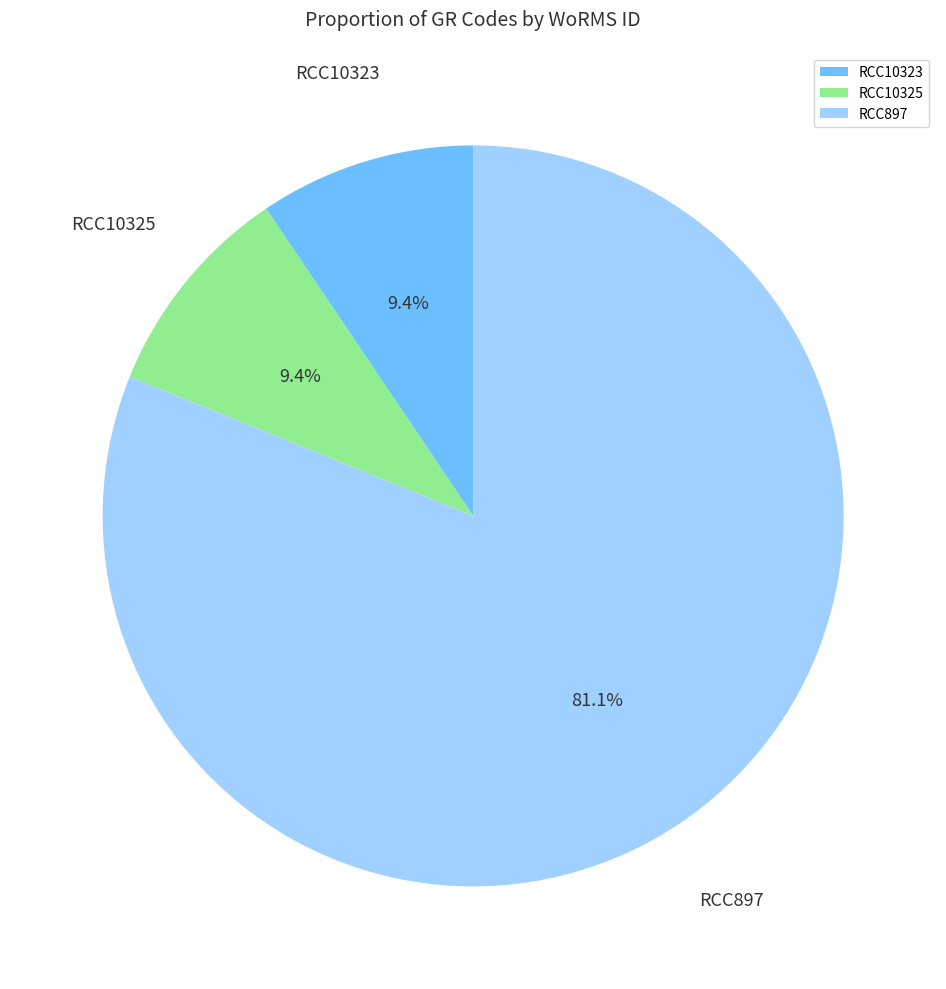

Which category has the biggest portion of the pie?

RCC897